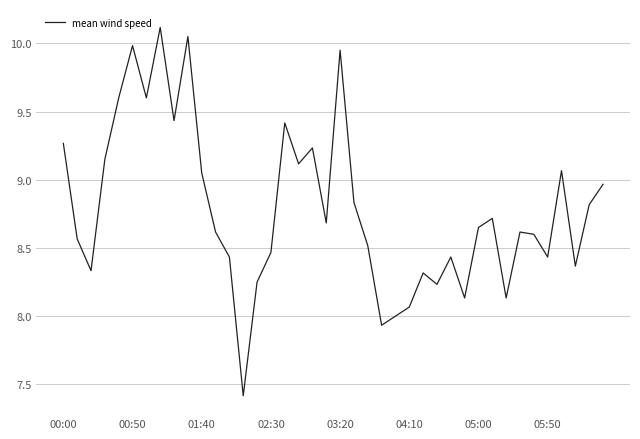

What is the difference between the maximum and minimum values?

2.7